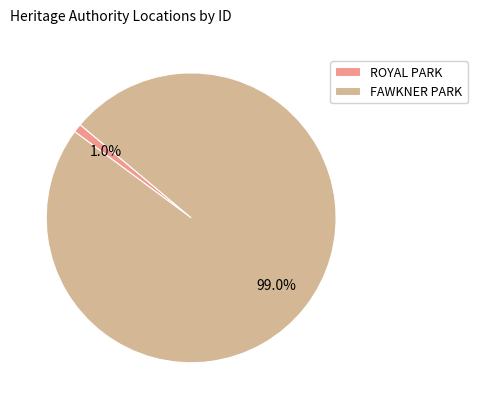

To the nearest percent, what is the combined percentage of FAWKNER PARK and ROYAL PARK?

100%